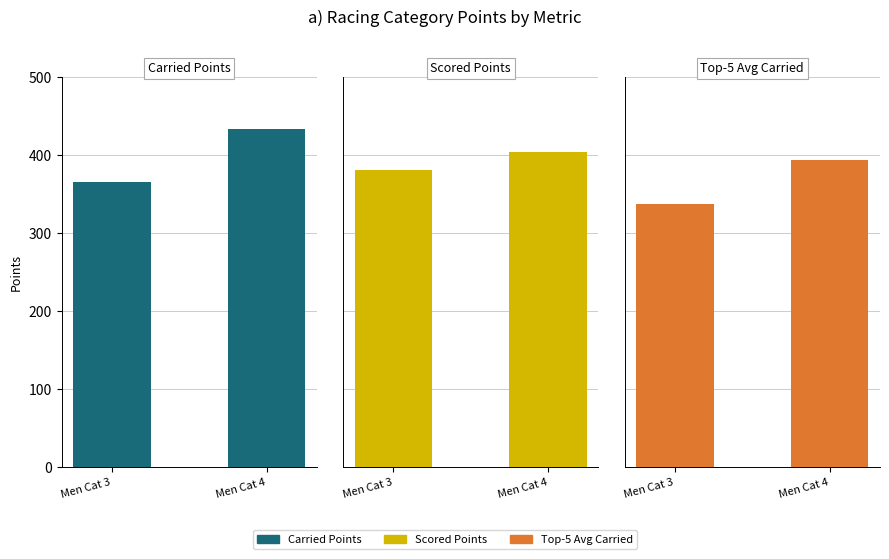

Between Men Cat 3 and Men Cat 4, which is larger?

Men Cat 4